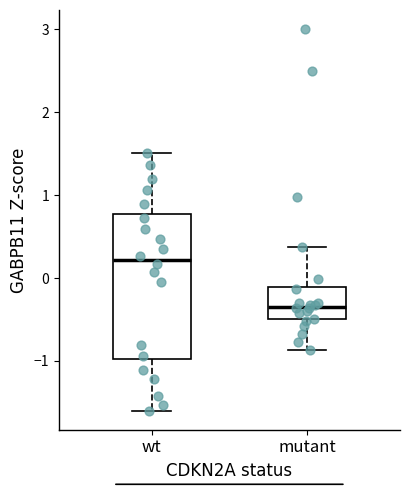

Reading left to right, read every box against the y-axis: the position of its median line, the range the box covers, and the ends of its whiskers. The values are not printed on the chart, so give them approximately, as read against the axis.

wt: median 0.2, box -1.0 to 0.8, whiskers -1.6 to 1.5
mutant: median -0.3, box -0.5 to -0.1, whiskers -0.9 to 0.4